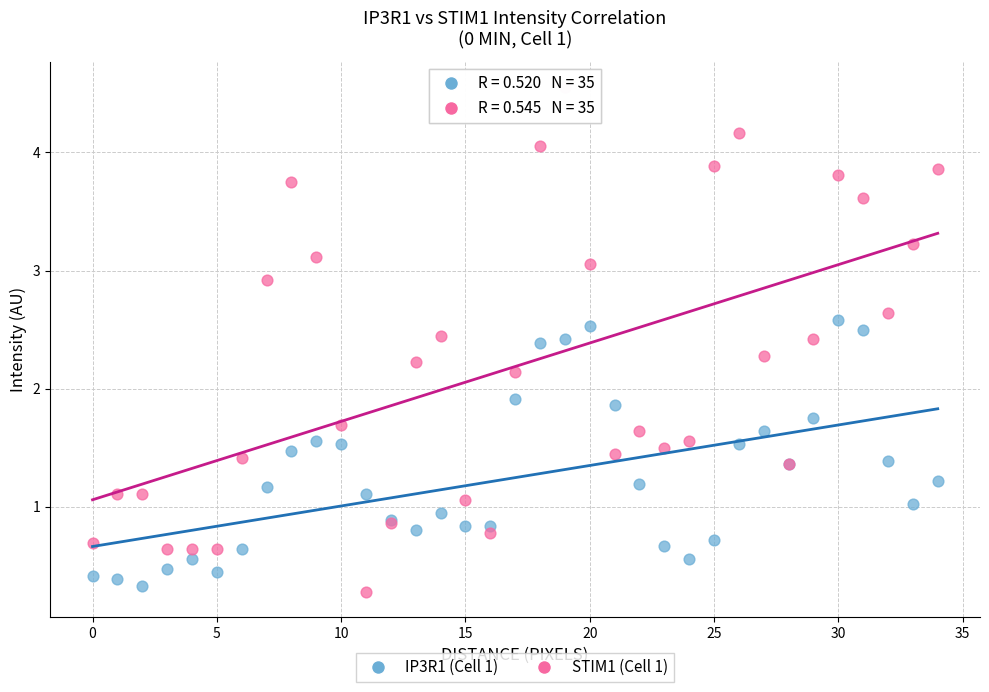

Across all series, what Y value is closest to 2?

1.9